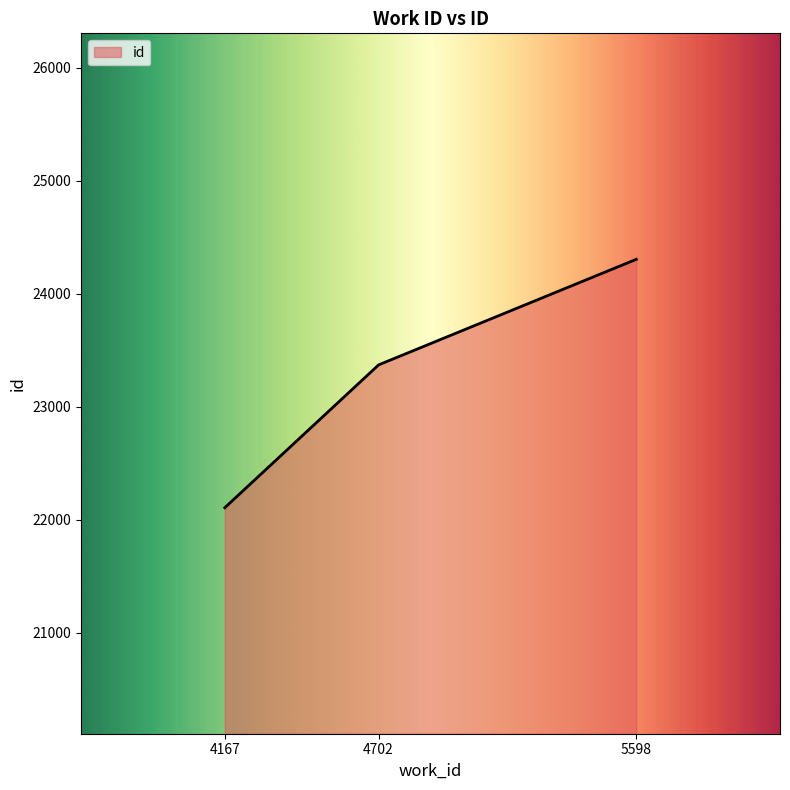

How many values are below 23372?

1